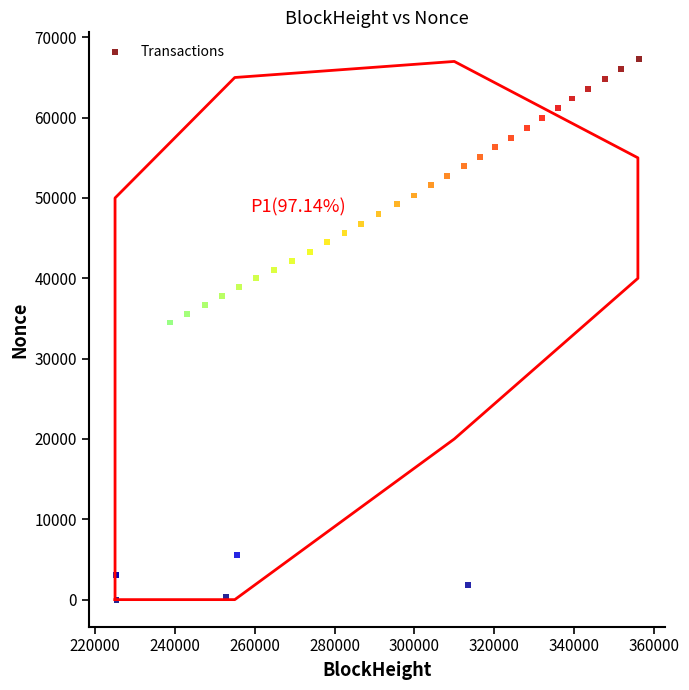

What Y value in the scatter plot is closest to 33630?

34499